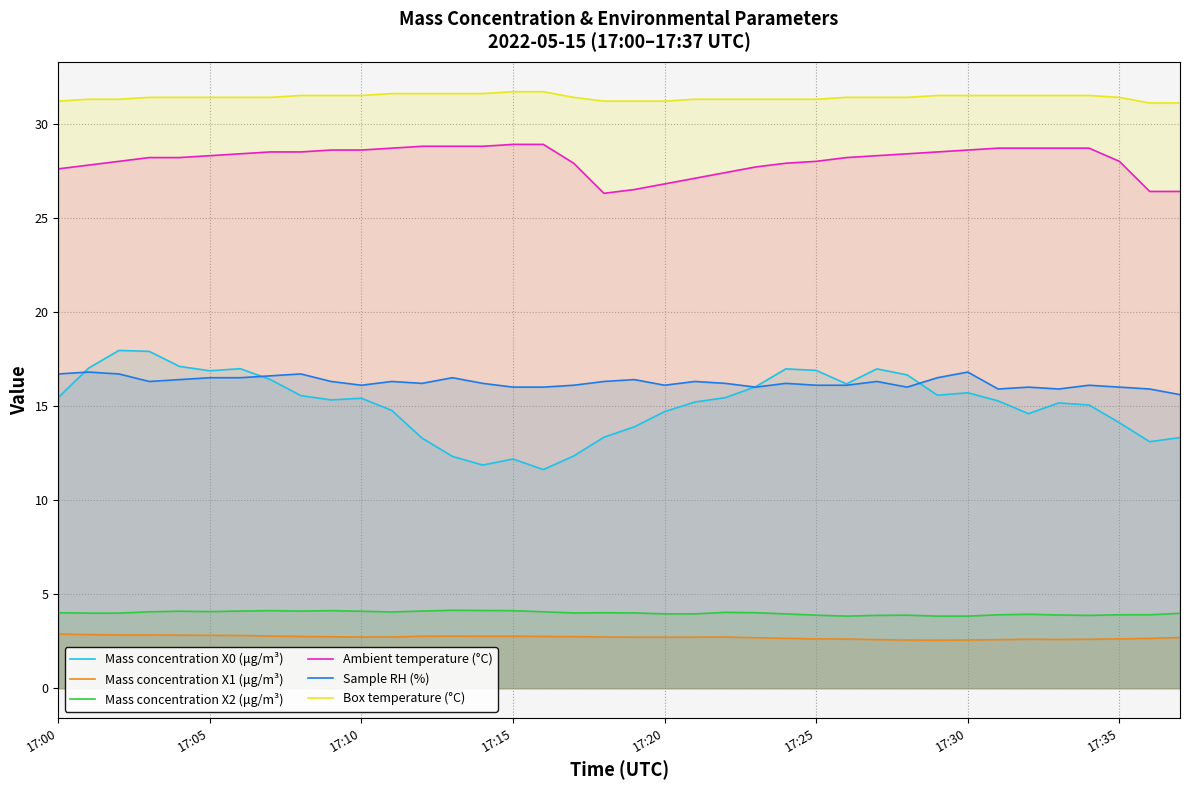

What is the average value of the Ambient temperature (°C) series?

28.1